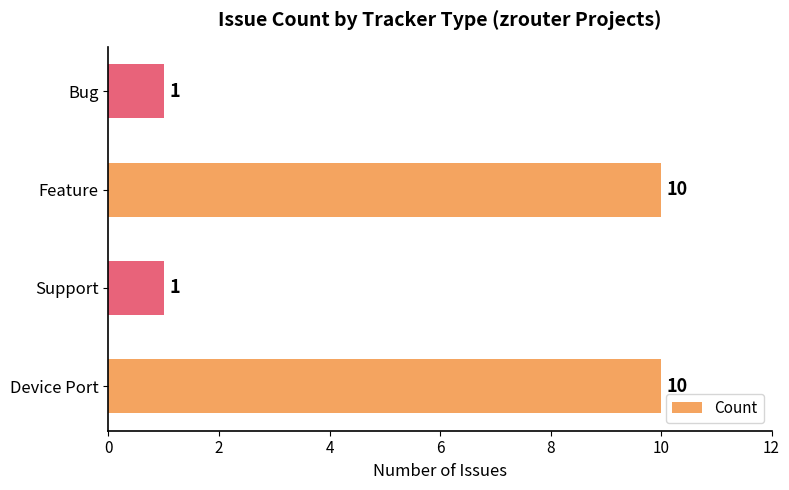

What is the change in value from Device Port to Bug?

-9